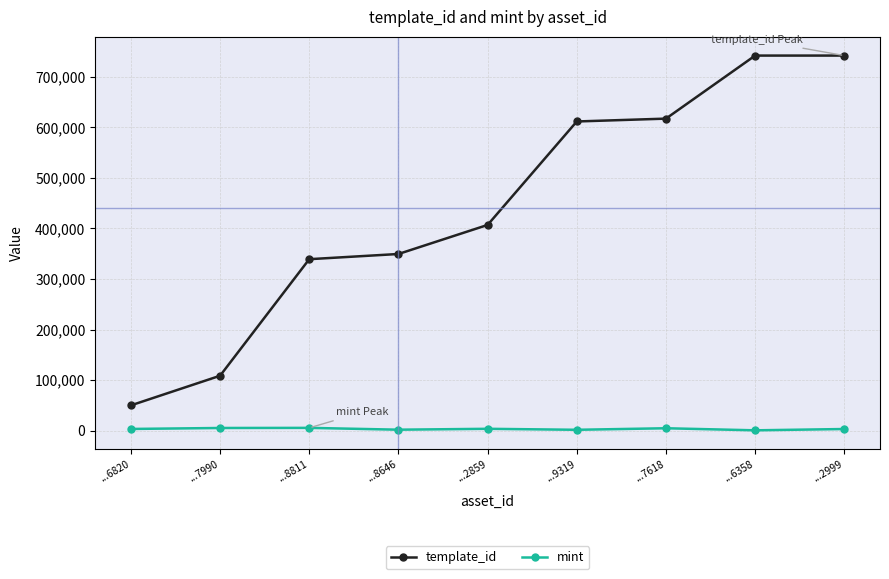

The template_id series shows 617504 at ...7618. True or false?

True